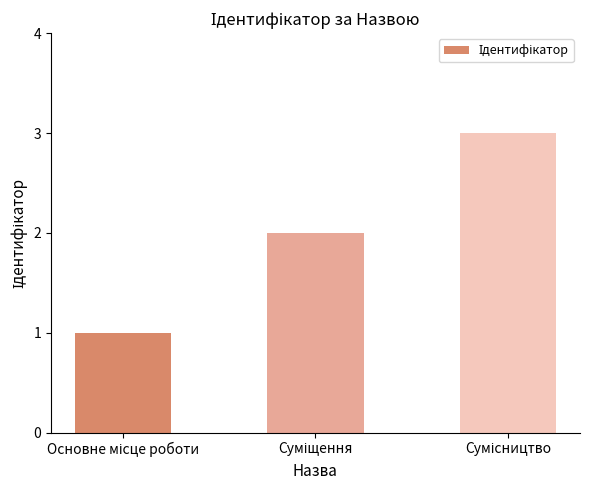

What is the greatest value displayed?

3